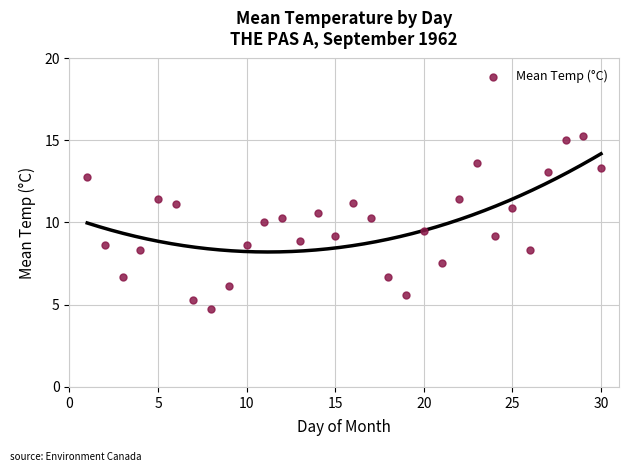

What is the range of Y values (max minus min)?

10.6